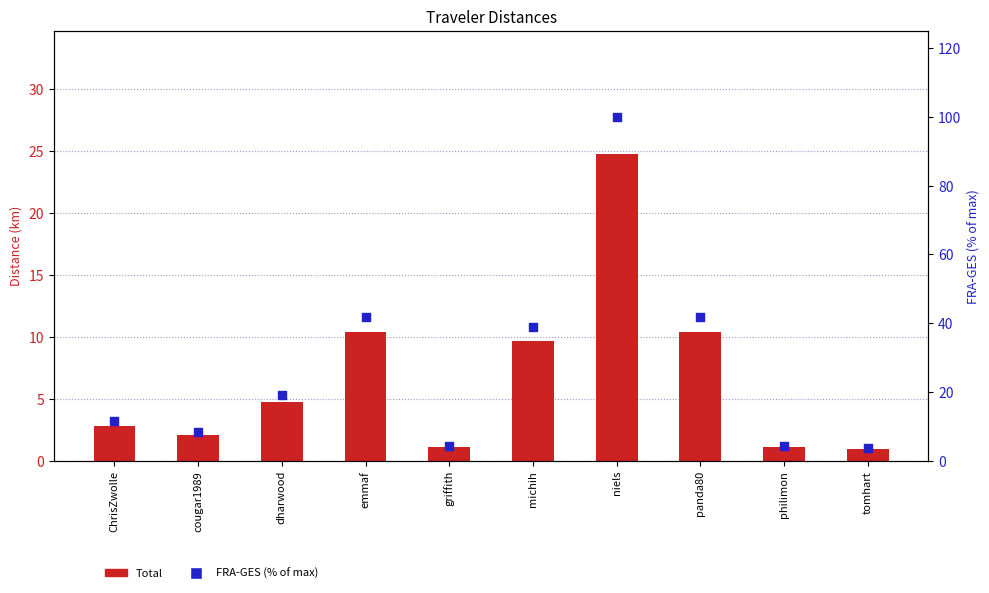

What is the total value across all series at michih?

48.6